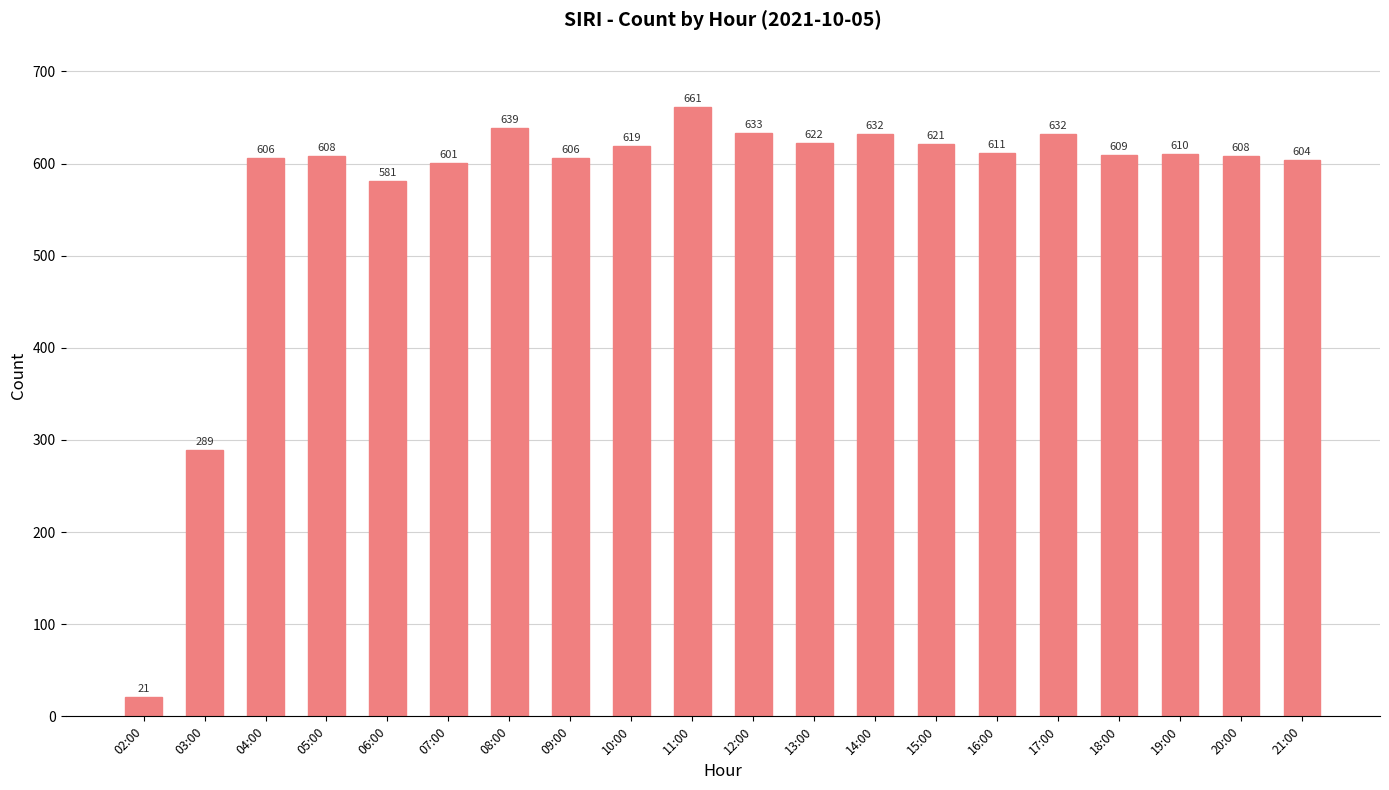

Are the bars grouped side by side (vs. stacked)?

No